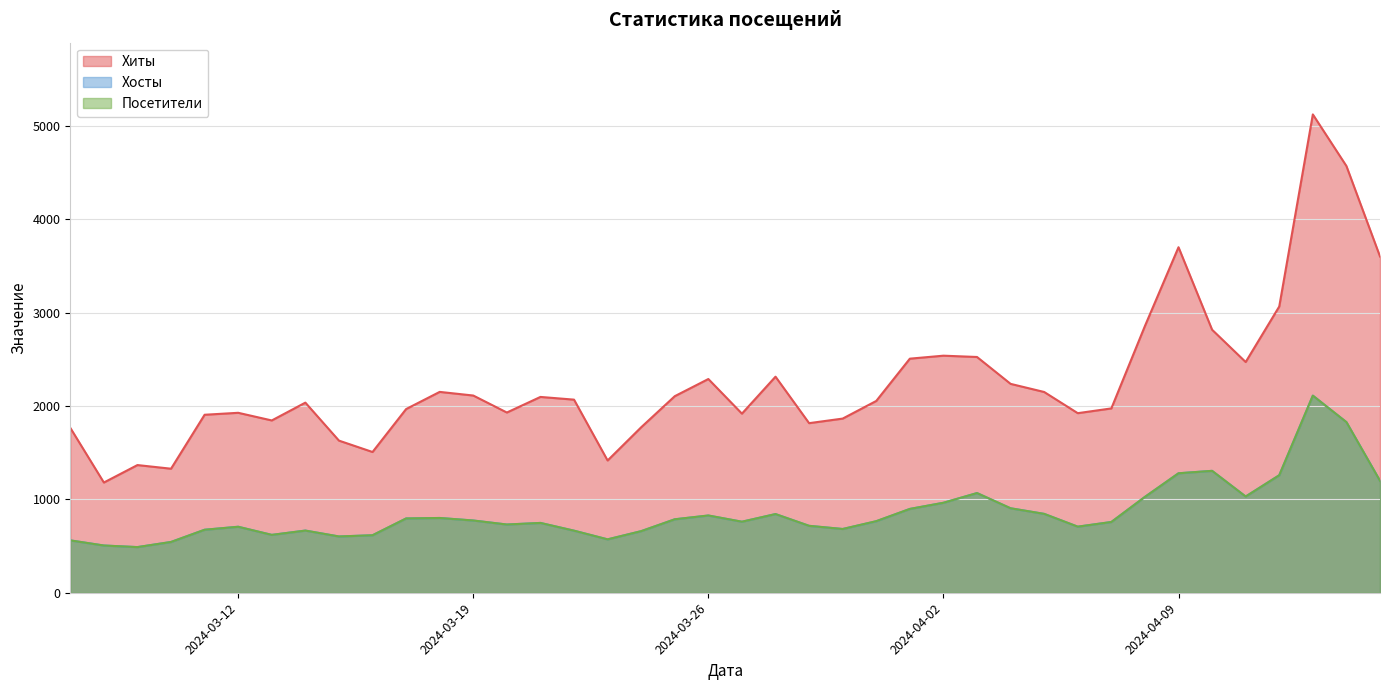

True or false: Хиты and Посетители cross at least once.

False